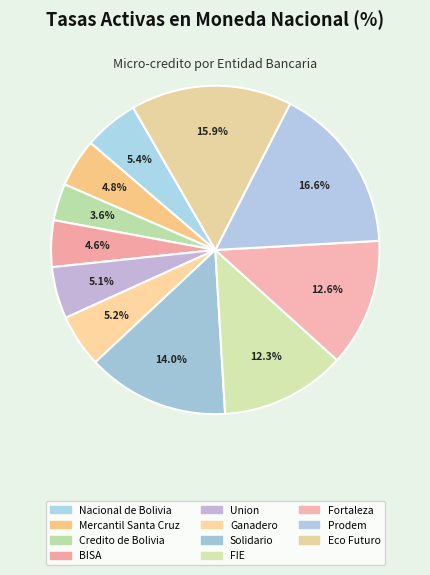

Count the number of slices in the pie.

11